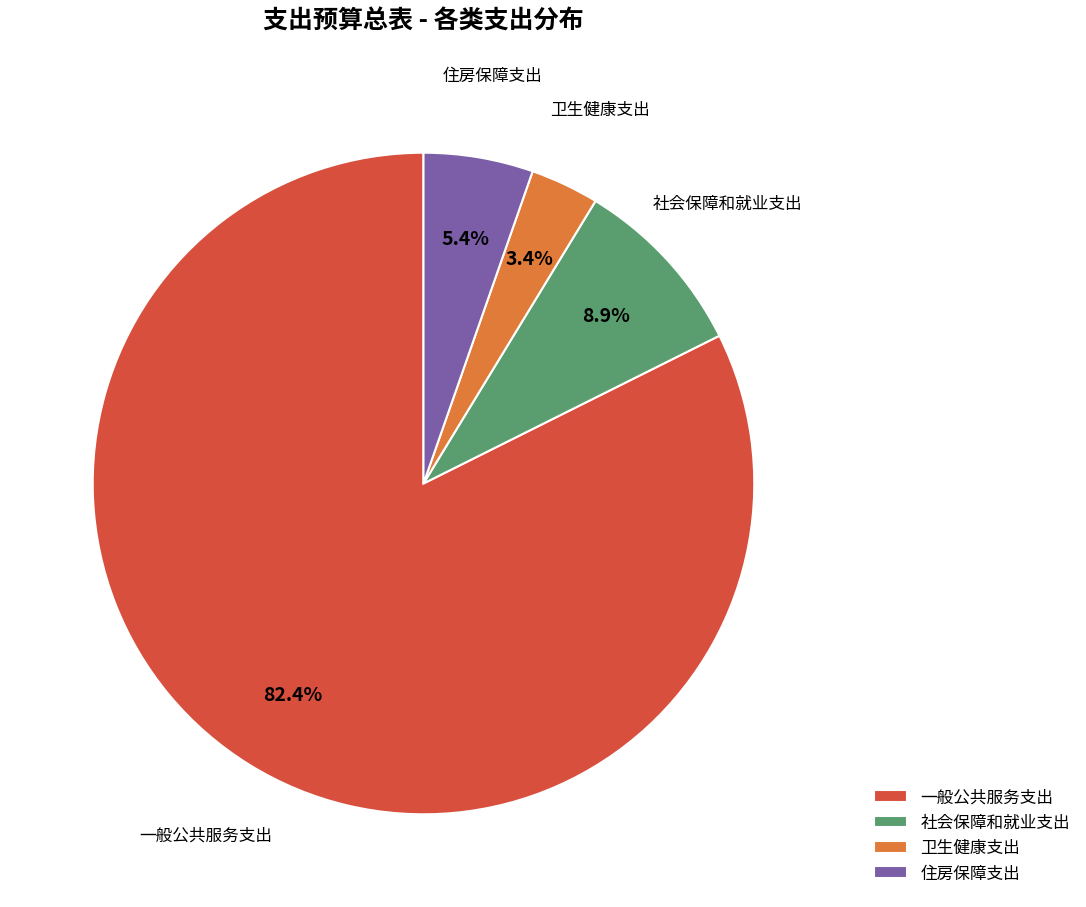

What is the largest slice in the pie chart?

一般公共服务支出